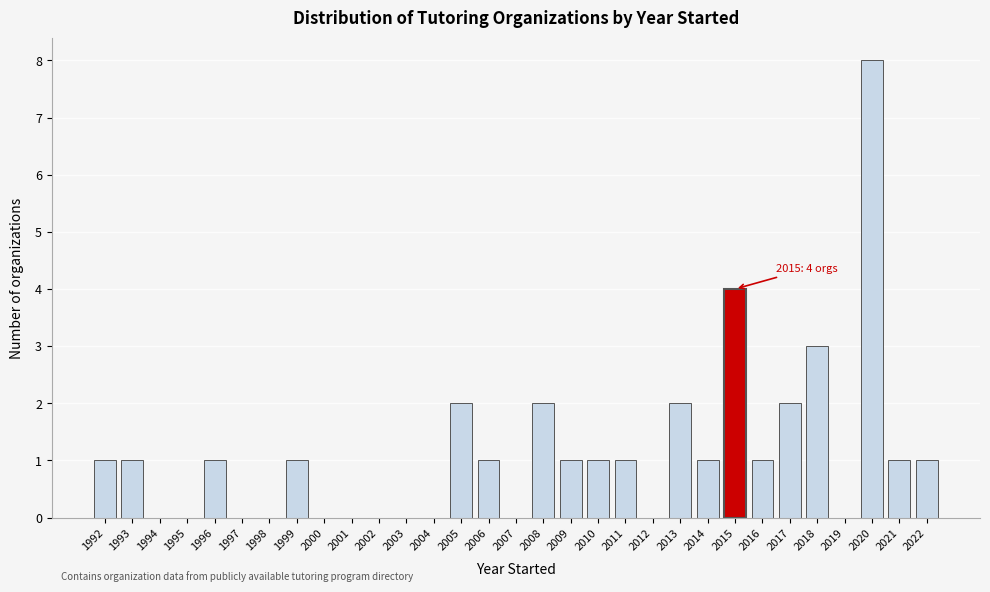

What is the greatest value displayed?

8